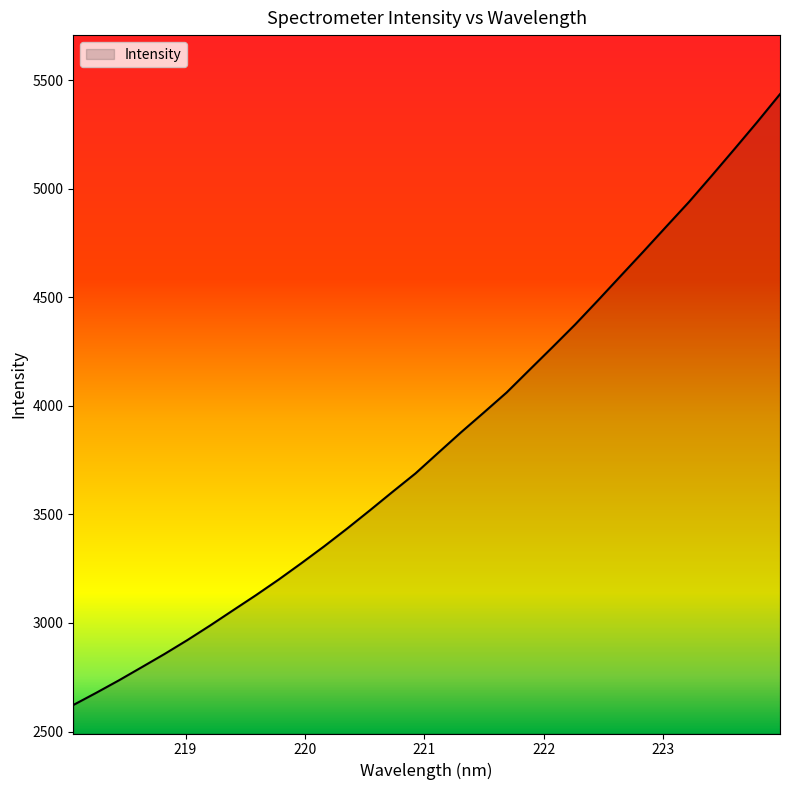

What is the smallest value displayed?

2622.3